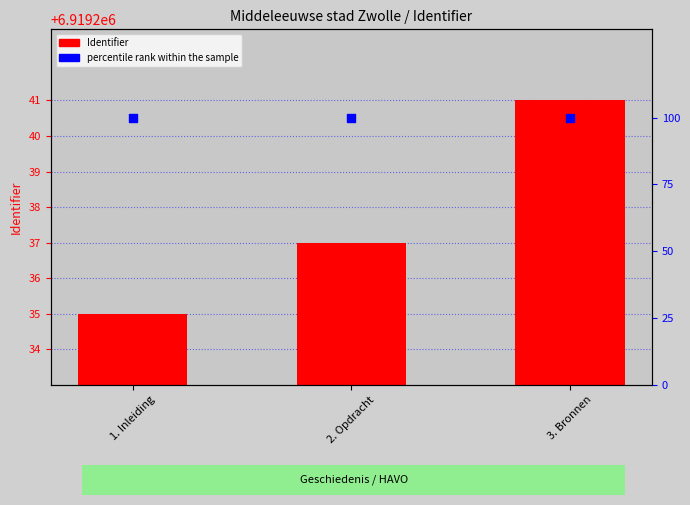

Which series has the largest Y range (max minus min)?

Identifier